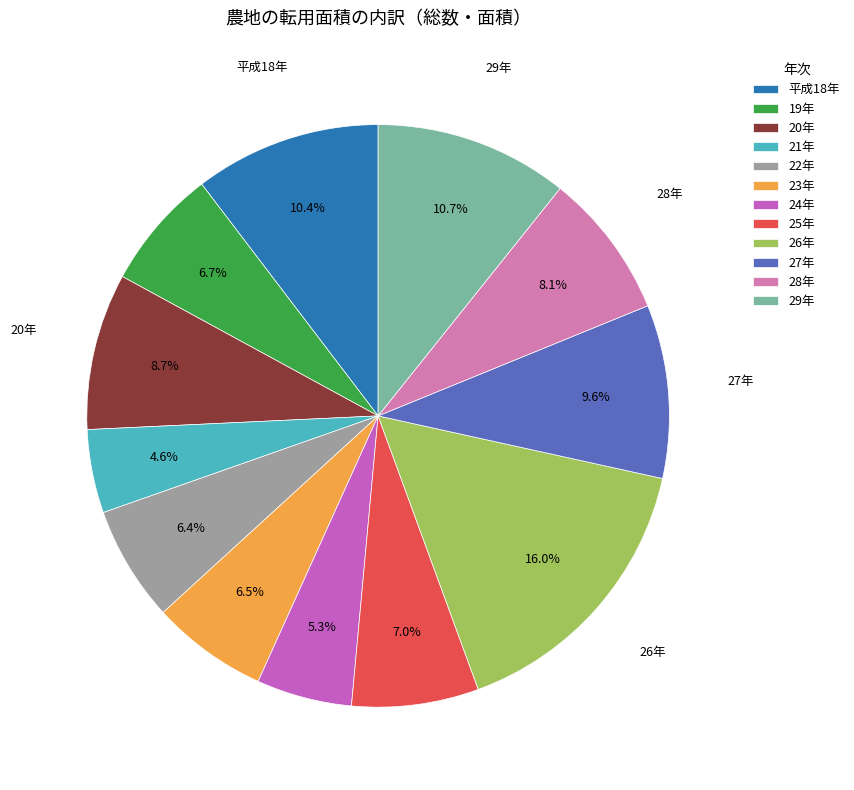

Between 26年 and 29年, which is larger?

26年